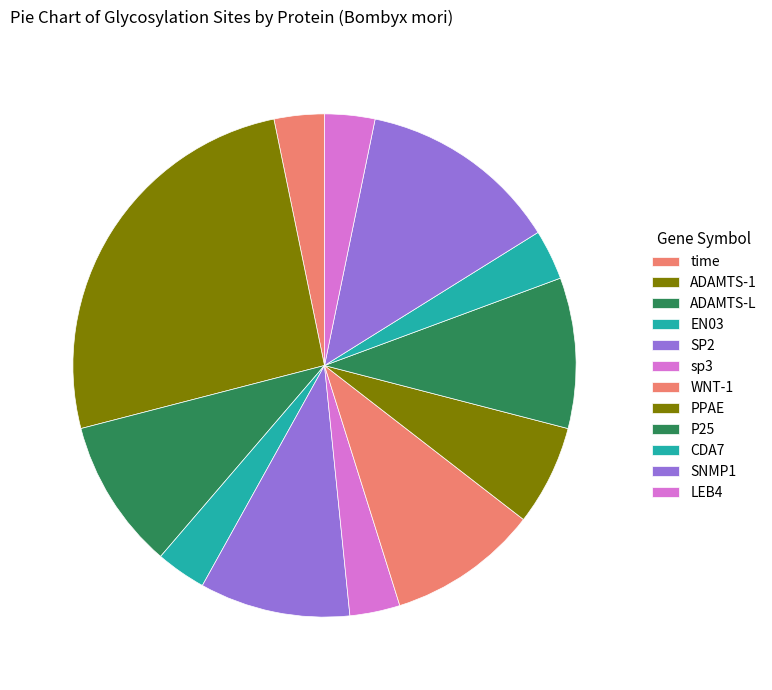

How many segments does this pie chart have?

12